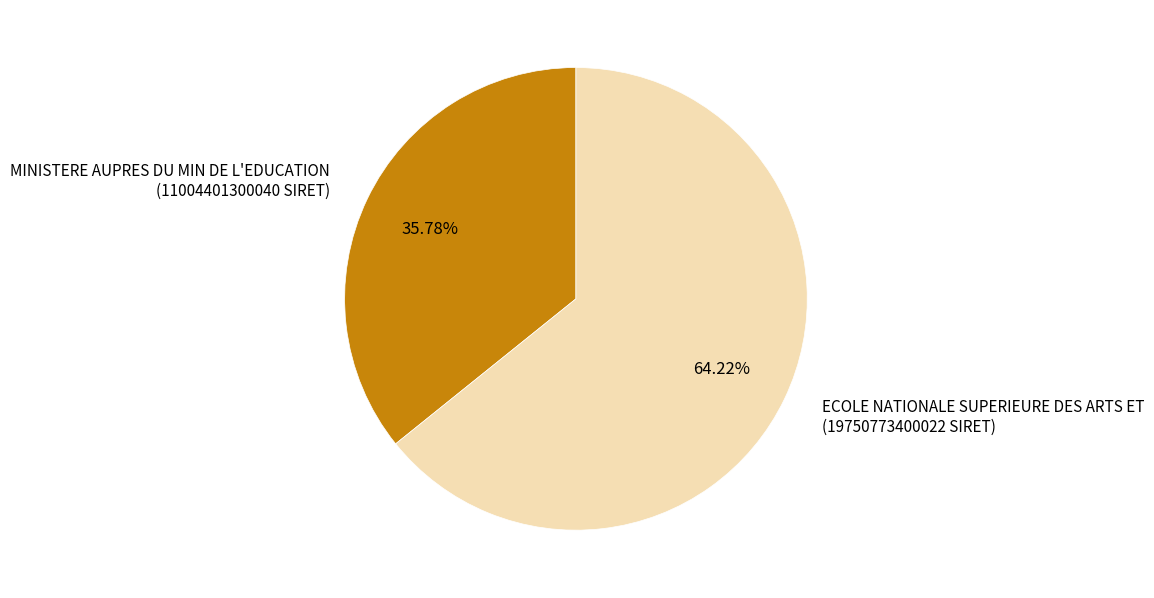

Is there any slice that represents more than half of the pie?

Yes